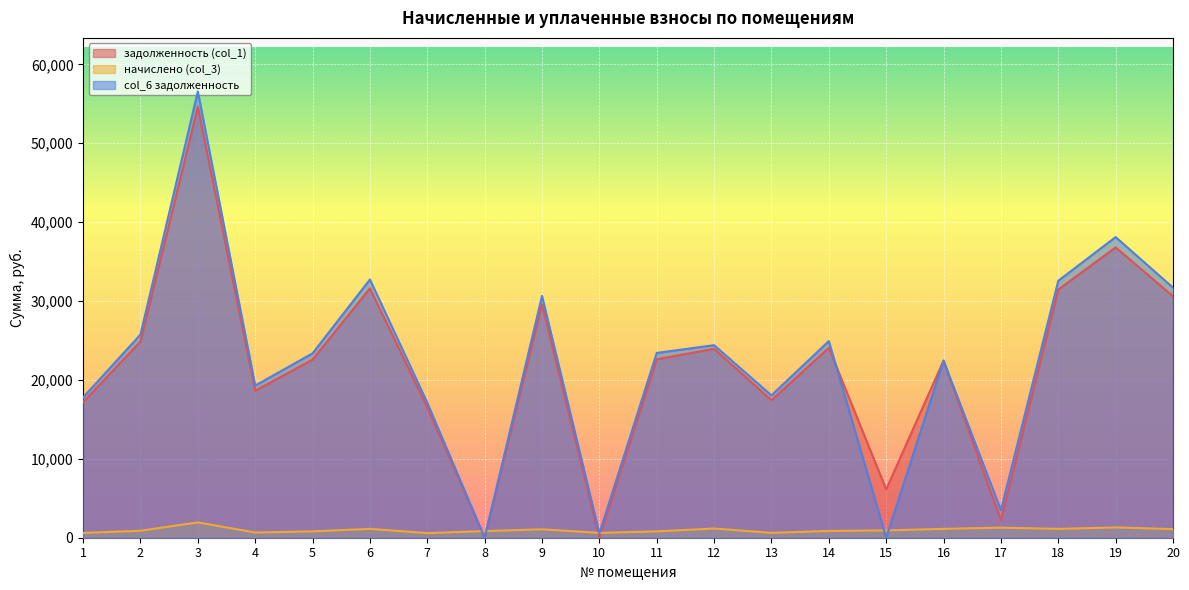

Reading left to right, transcribe all the data shown in this chart.

задолженность (col_1): 17176.7	24866.0	54625.7	18624.6	22569.4	31606.9	16527.5	0.0	29585.0	0.0	22619.2	23945.0	17426.4	24067.3	6130.1	22445.2	2216.0	31457.2	36800.0	30608.3
начислено (col_3): 611.0	884.5	1943.0	662.5	802.7	1124.2	587.9	841.8	1065.6	614.5	804.5	1165.0	619.8	856.0	928.9	1124.2	1278.7	1118.9	1308.9	1088.7
col_6 задолженность: 17787.6	25750.5	56568.6	19287.1	23372.1	32731.1	17115.3	0.0	30650.6	547.2	23423.7	24407.1	18046.2	24923.3	0.0	22445.2	3494.8	32576.0	38108.9	31697.0